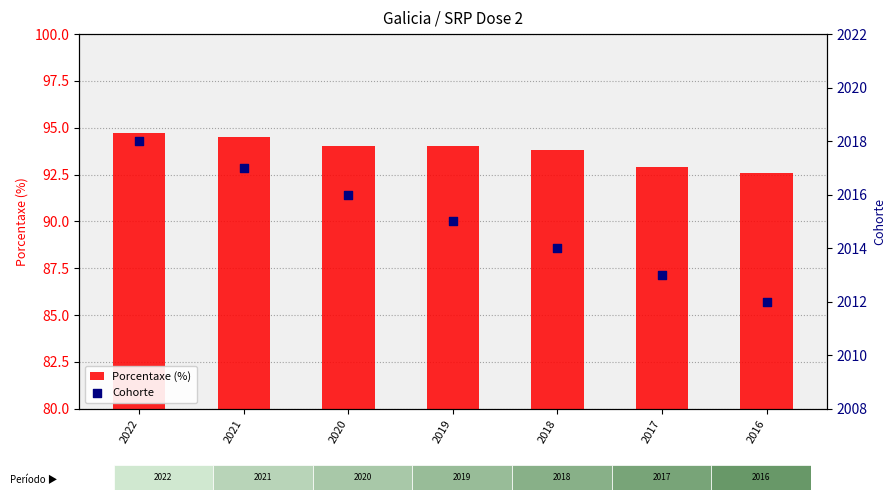

At which category is the sum across all series the highest?

2022